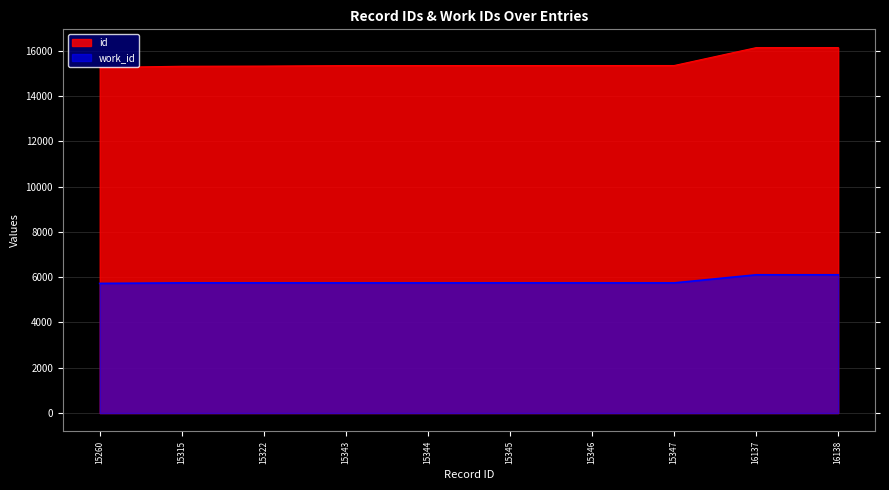

Between 16138 and 15260, which is larger?

16138